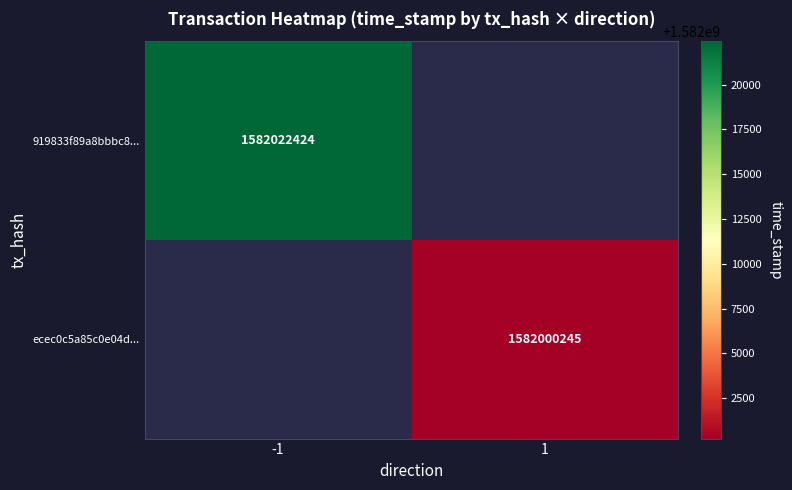

Is the value of 919833f89a8bbbc8... at -1 greater than the value of ecec0c5a85c0e04d... at 1?

Yes